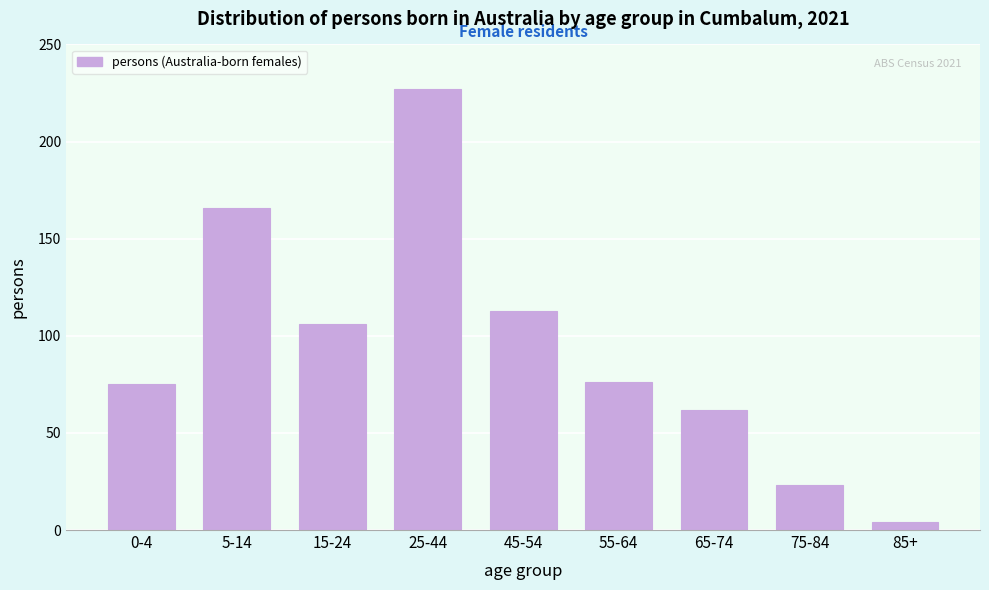

Reading left to right, extract all data points from this chart.

0-4=75	5-14=166	15-24=106	25-44=227	45-54=113	55-64=76	65-74=62	75-84=23	85+=4